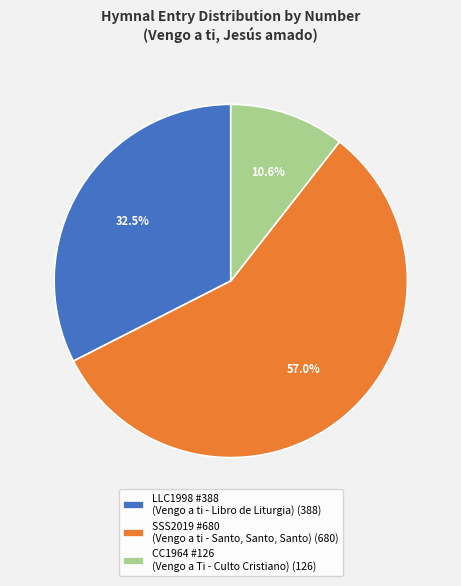

Is there any slice that represents more than half of the pie?

Yes